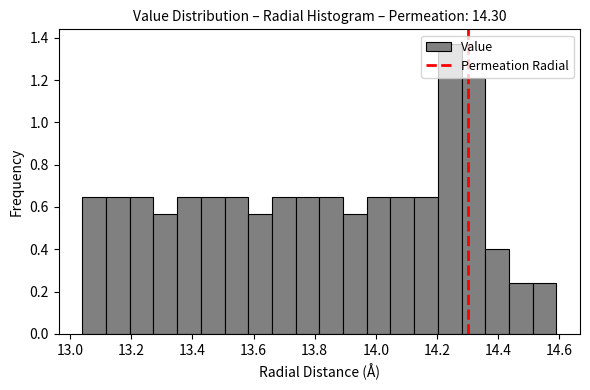

Around what value on the x-axis is the tallest bar? Give the approximate position of its centre, as read against the axis.

14.24